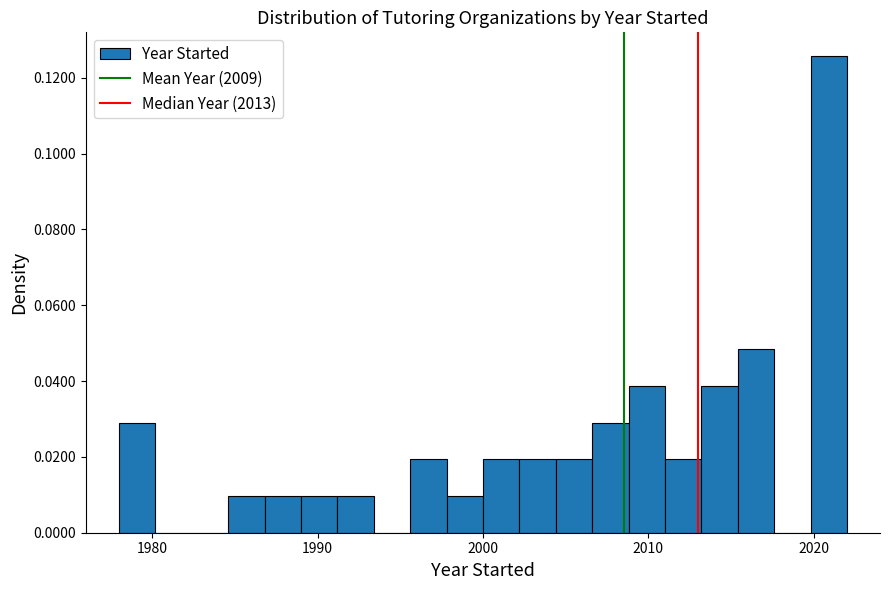

Around what value on the x-axis is the tallest bar? Give the approximate position of its centre, as read against the axis.

2021